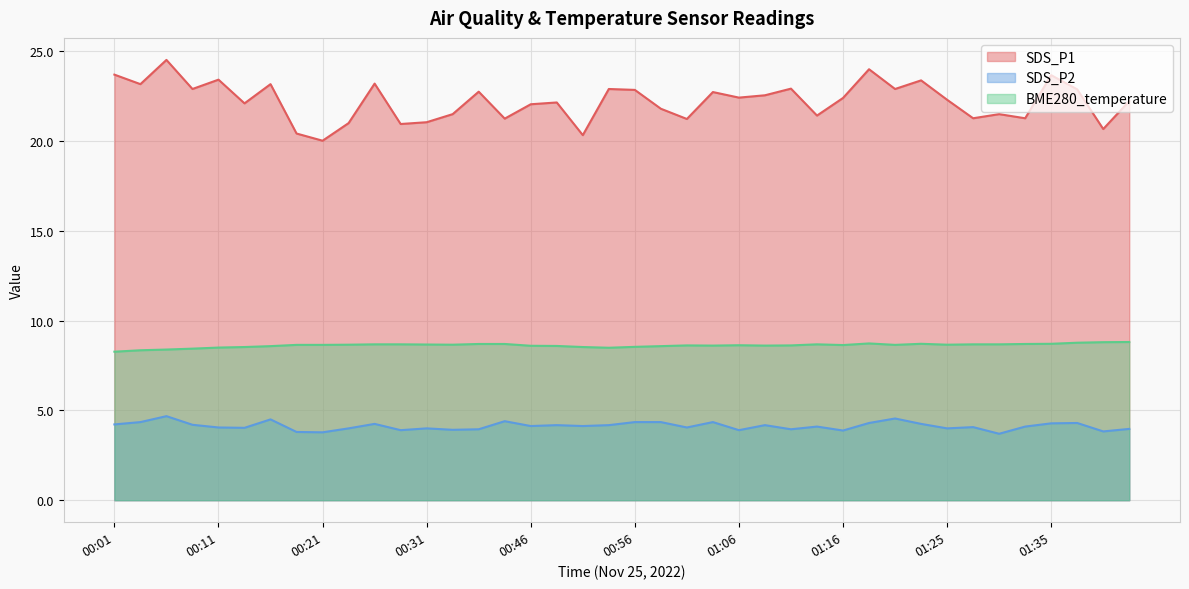

At which label does SDS_P1 reach its peak?

00:06